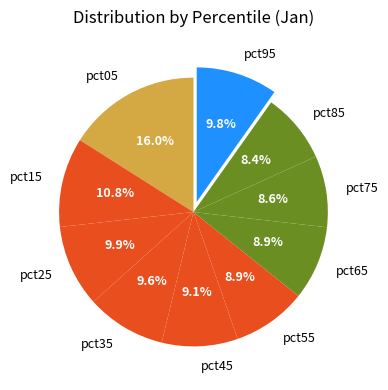

To the nearest percent, what is the difference between the largest and smallest slice percentages?

8%